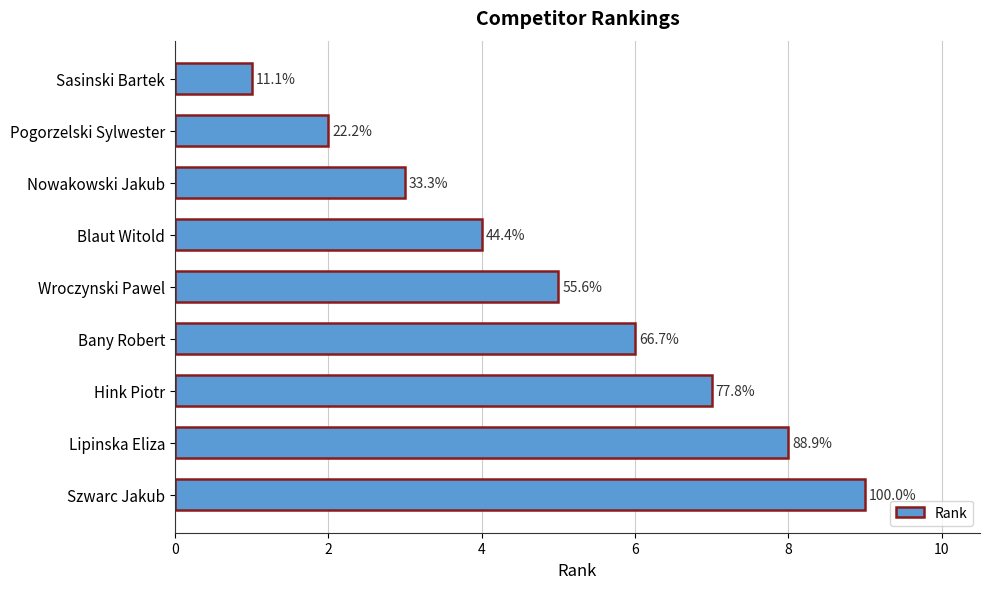

What is the average value?

5